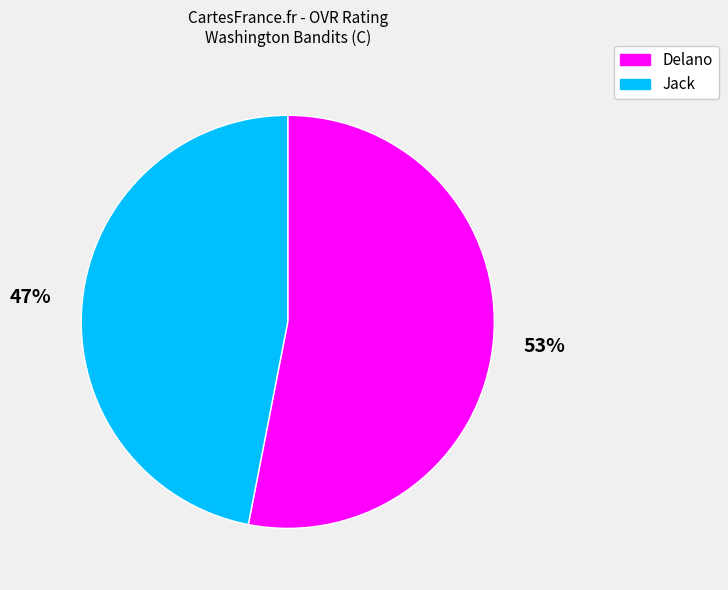

To the nearest percent, what is the combined percentage of Jack and Delano?

100%